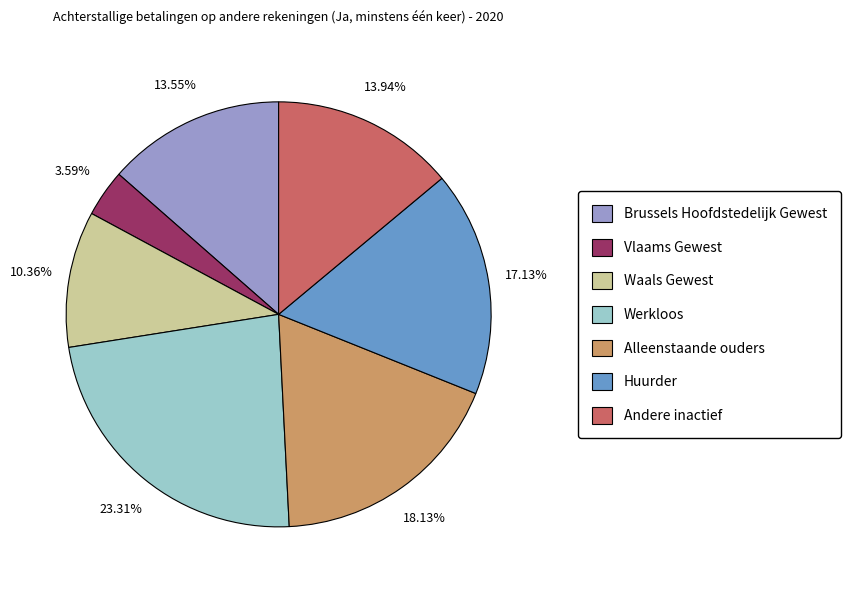

Is Waals Gewest the majority of the pie?

No